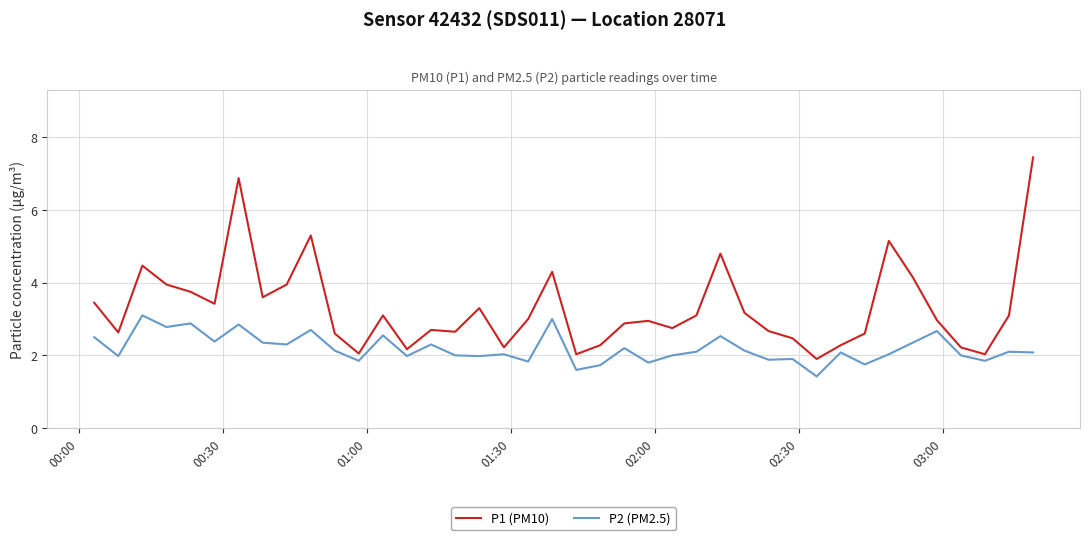

Which series has the largest total across all categories?

P1 (PM10)